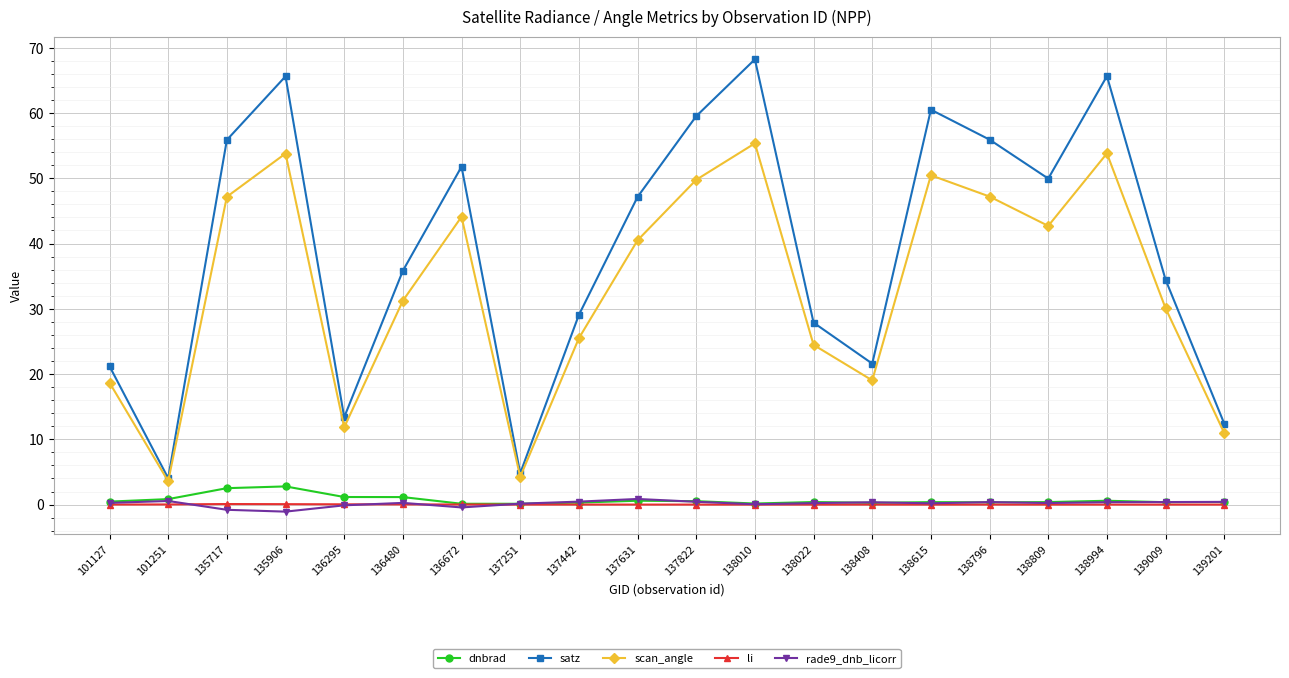

True or false: rade9_dnb_licorr and scan_angle cross at least once.

False